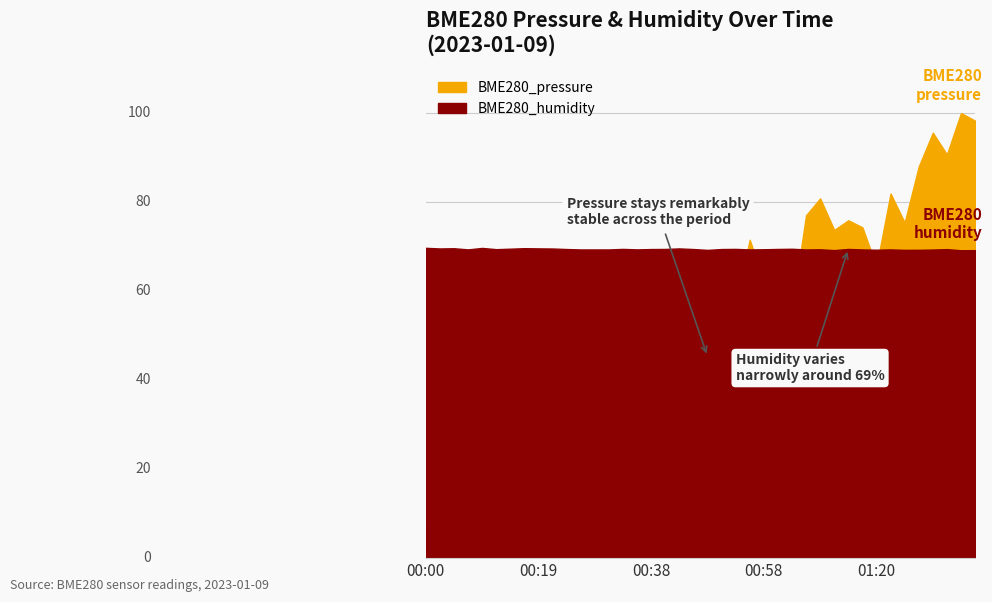

Which series has the largest range (max minus min)?

BME280_pressure